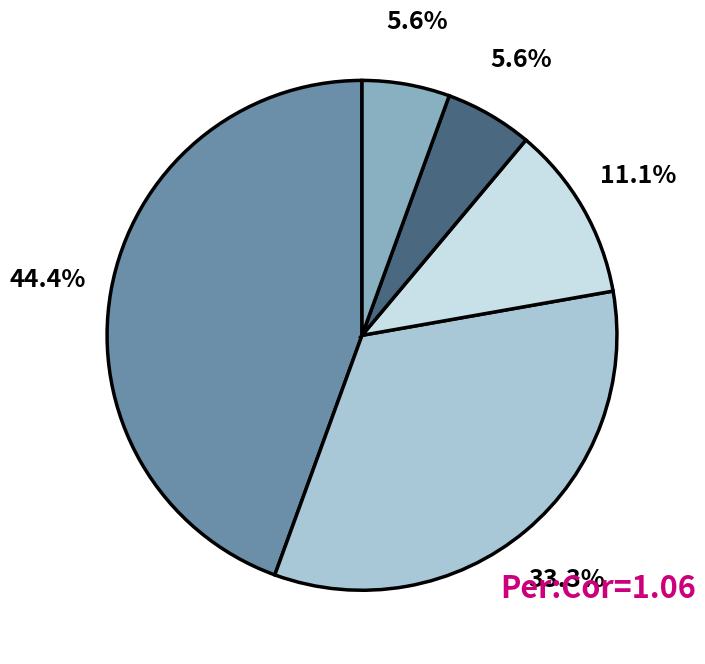

Does any single category account for the majority?

No